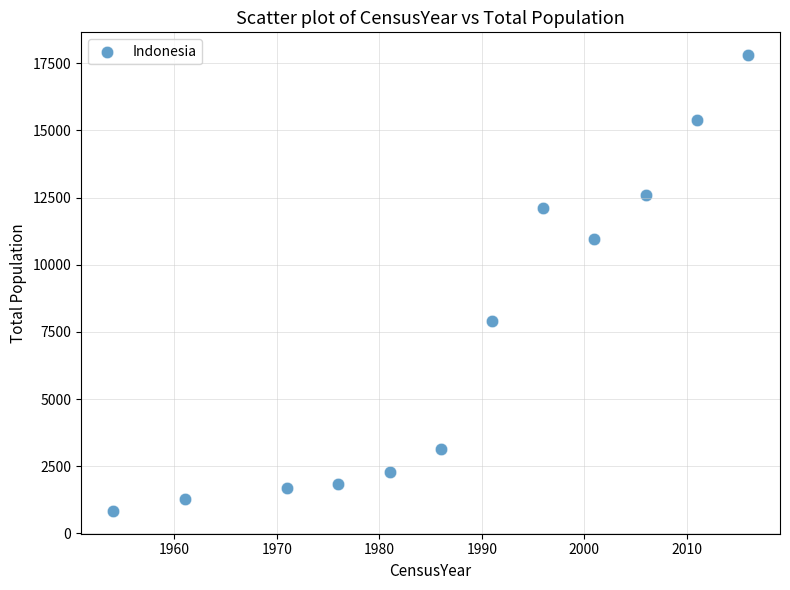

What is the average X value?

1988